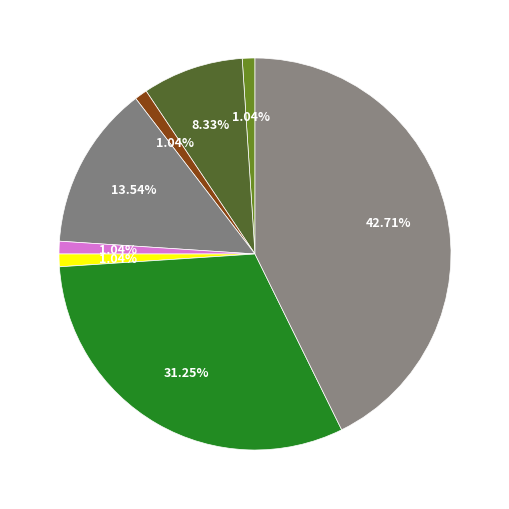

How many segments does this pie chart have?

8